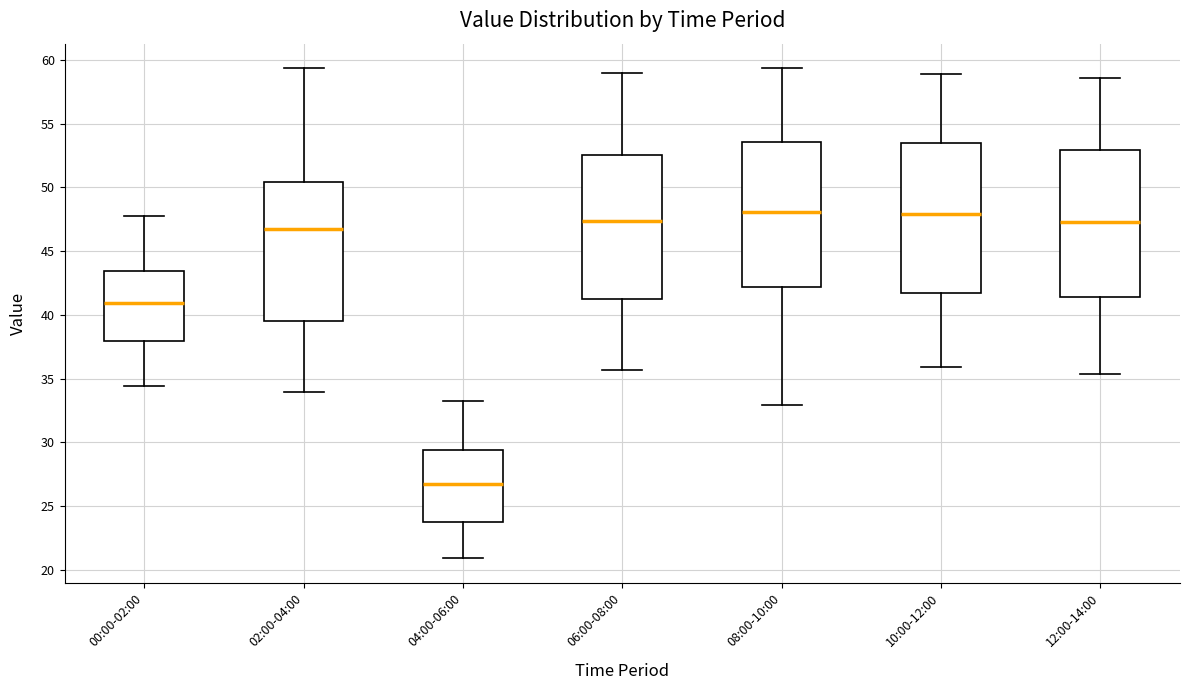

Reading left to right, read every box against the y-axis: the position of its median line, the range the box covers, and the ends of its whiskers. The values are not printed on the chart, so give them approximately, as read against the axis.

00:00-02:00: median 41.0, box 38.0 to 43.5, whiskers 34.5 to 48.0
02:00-04:00: median 46.5, box 39.5 to 50.5, whiskers 34.0 to 59.5
04:00-06:00: median 26.5, box 24.0 to 29.5, whiskers 21.0 to 33.5
06:00-08:00: median 47.5, box 41.5 to 52.5, whiskers 35.5 to 59.0
08:00-10:00: median 48.0, box 42.0 to 53.5, whiskers 33.0 to 59.5
10:00-12:00: median 48.0, box 41.5 to 53.5, whiskers 36.0 to 59.0
12:00-14:00: median 47.5, box 41.5 to 53.0, whiskers 35.5 to 58.5